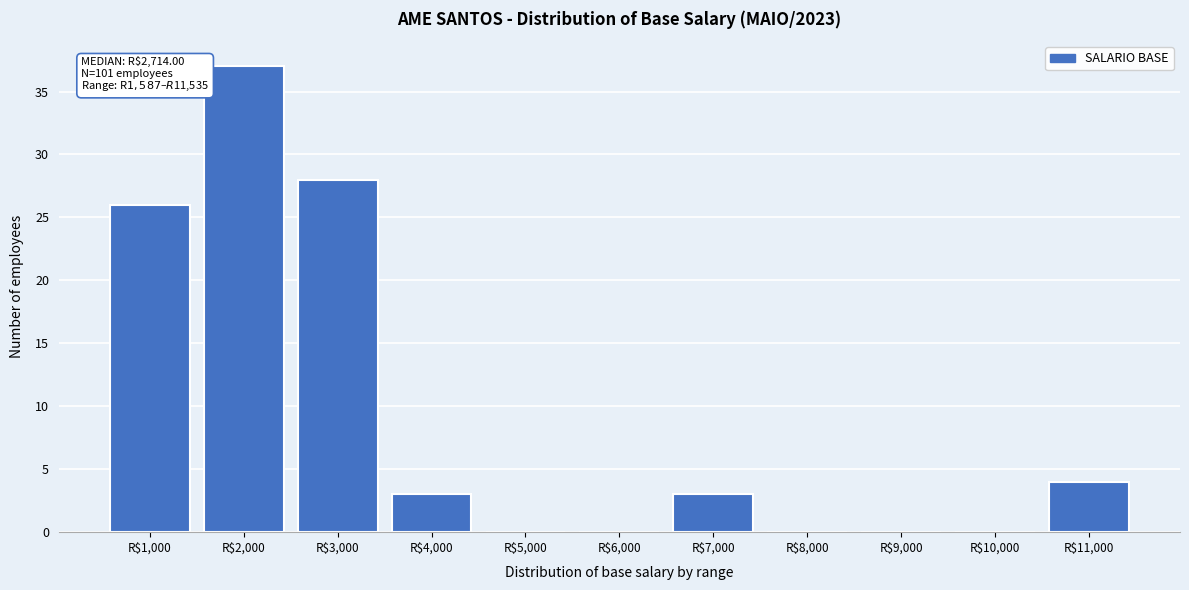

What is the sum of all values?

101